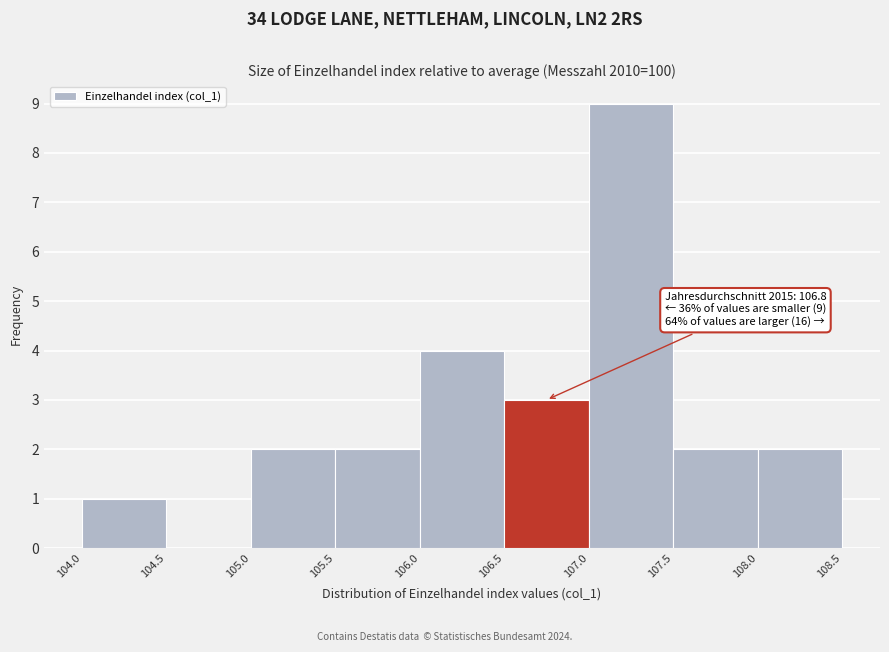

Over which range of the x-axis is the bar tallest?

107.0 to 107.5